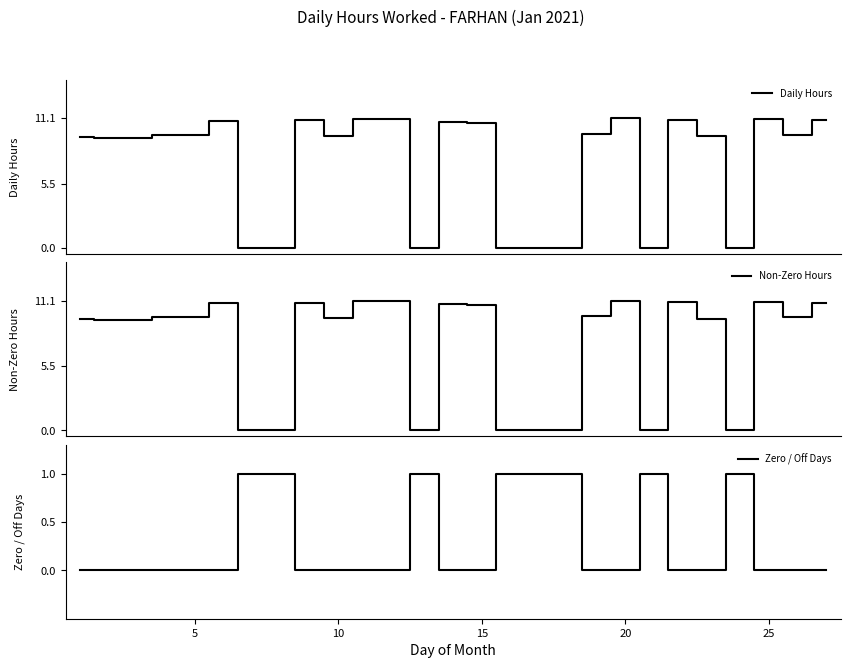

Which series ends up on top after the final intersection of Zero / Off Days and Daily Hours?

Daily Hours